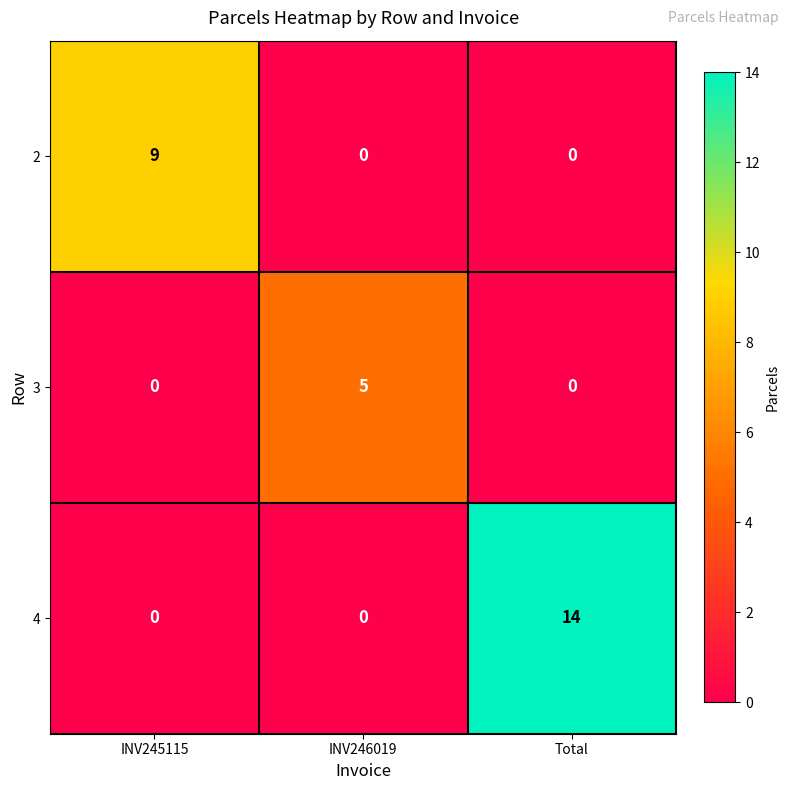

Rank the series by their maximum value, from lowest to highest.

3, 2, 4